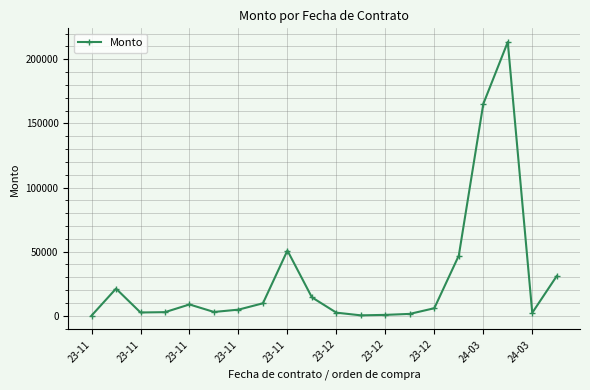

What is the value of the 9th point from the left?

50892.8